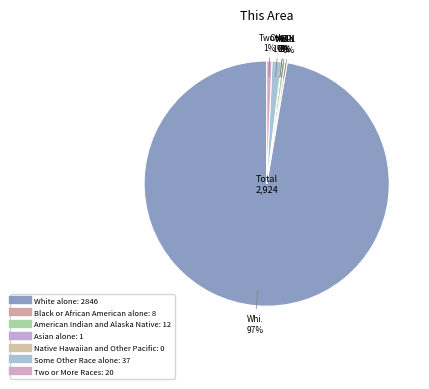

What percentage do Two or More Races and American Indian and Alaska Native together represent?

1.1%